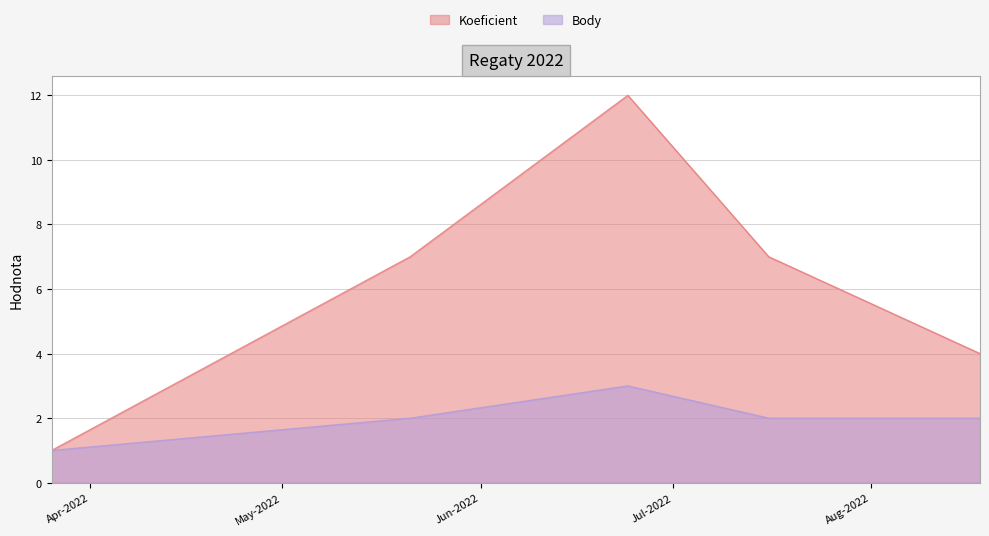

True or false: Body has a value of 3 at 2022-08-18.

False